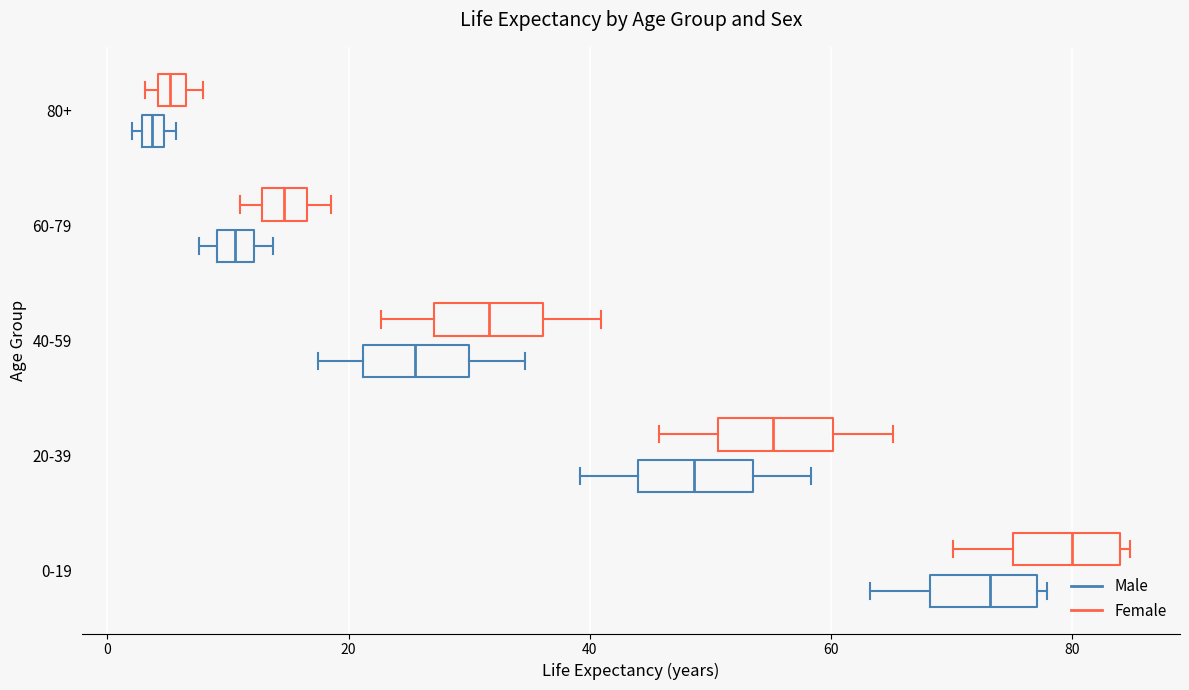

Where is the right edge of the box for 60-79 (Male) on the x-axis? The values are not printed on the chart, so give them approximately, as read against the axis.

12